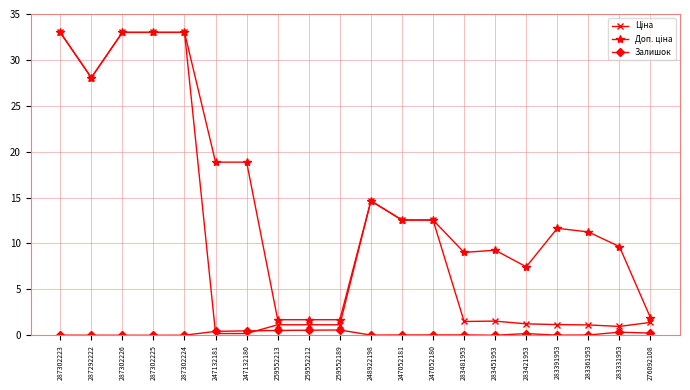

What is the greatest value displayed?

33.0